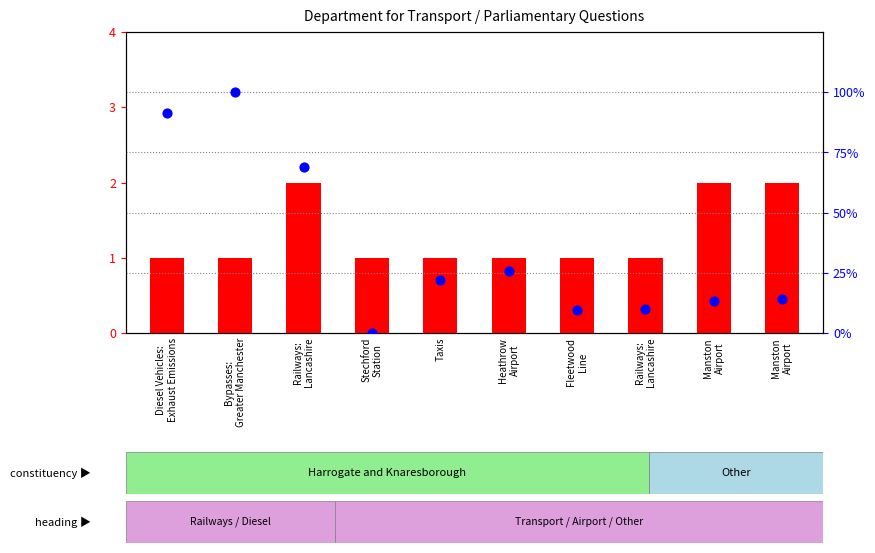

At how many categories does at least one series exceed 46?

3